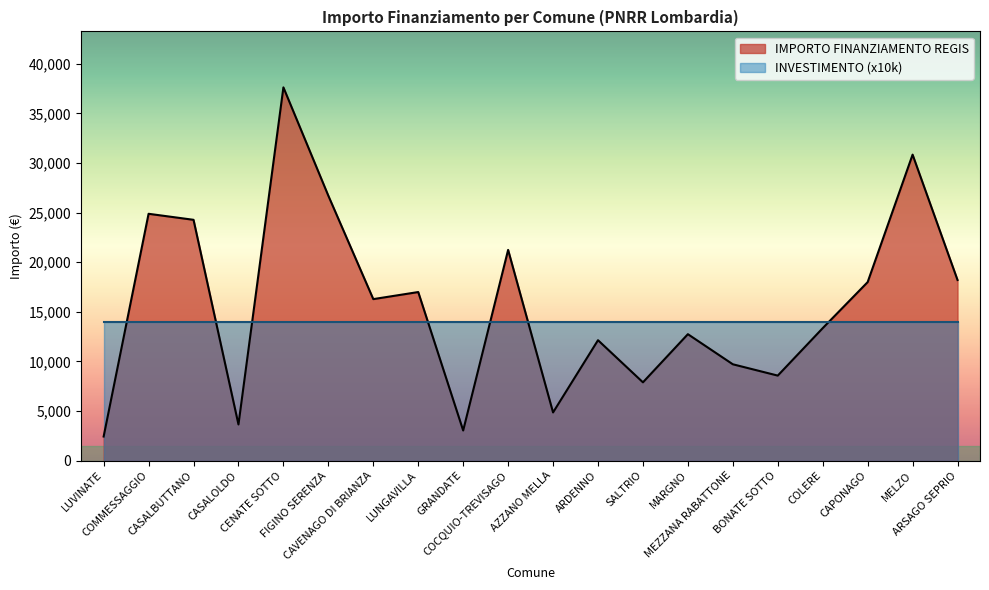

Read the value at FIGINO SERENZA, to the nearest 50.

26700